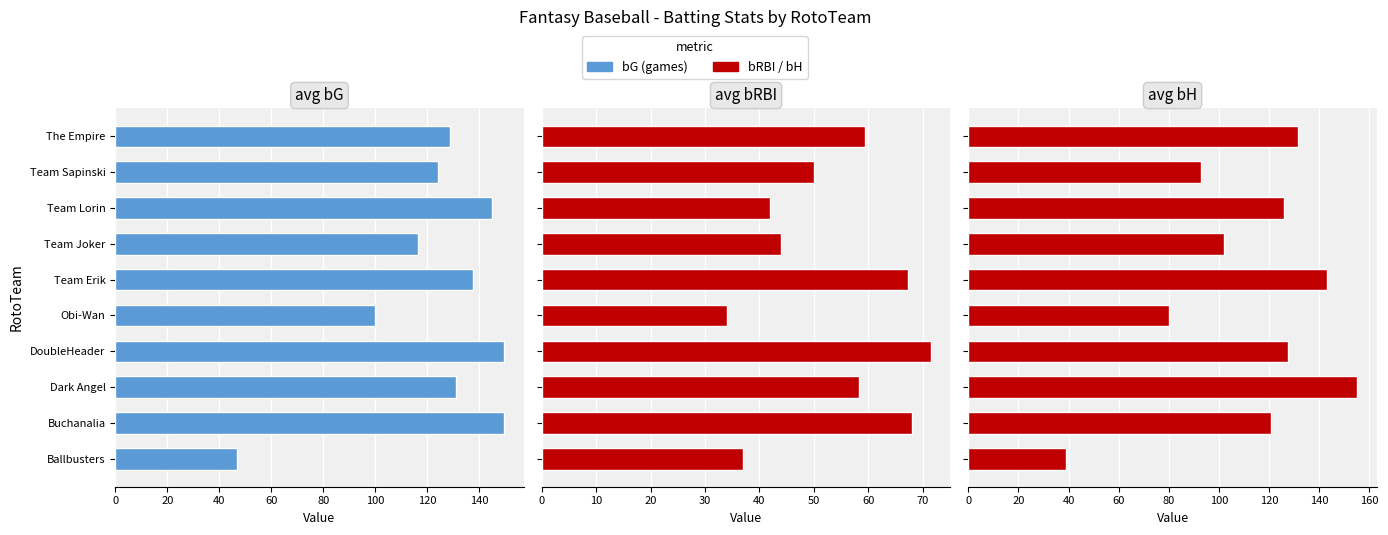

Between Buchanalia and Team Joker, which series saw the biggest shift?

avg bG